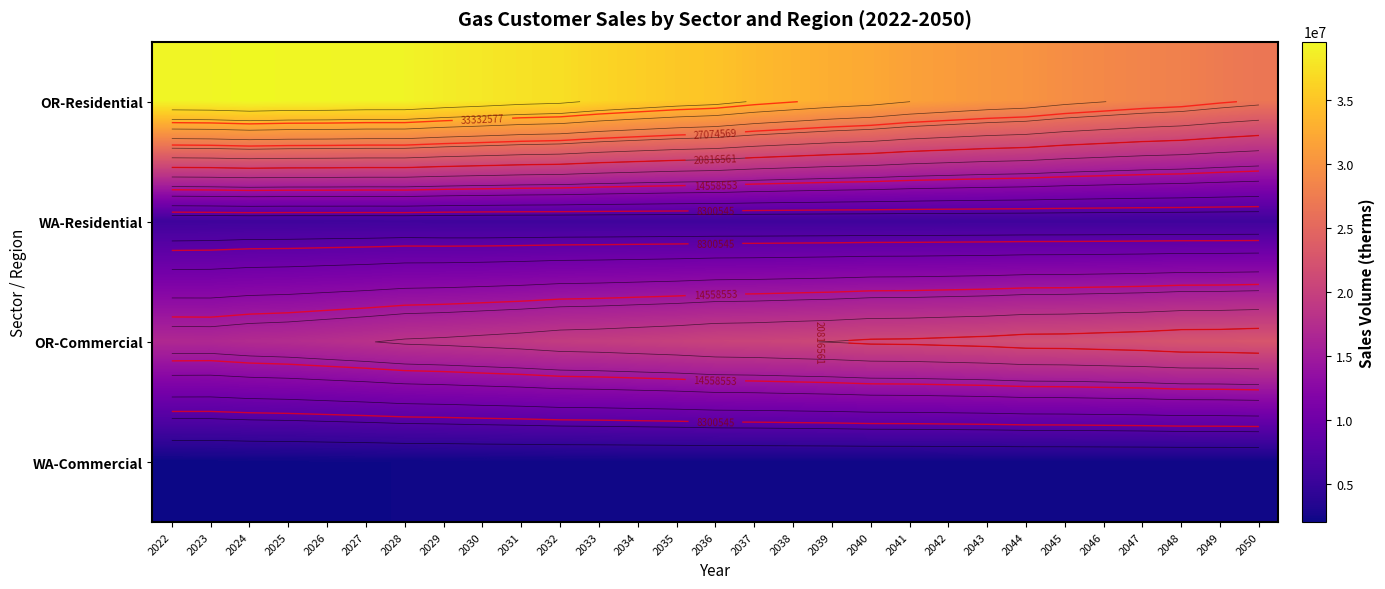

What is the spread (max minus min) of values at 2045?

27188144.6